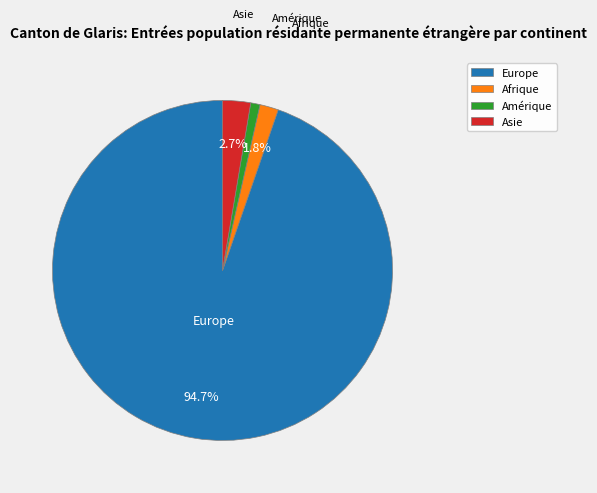

What is the majority slice?

Europe